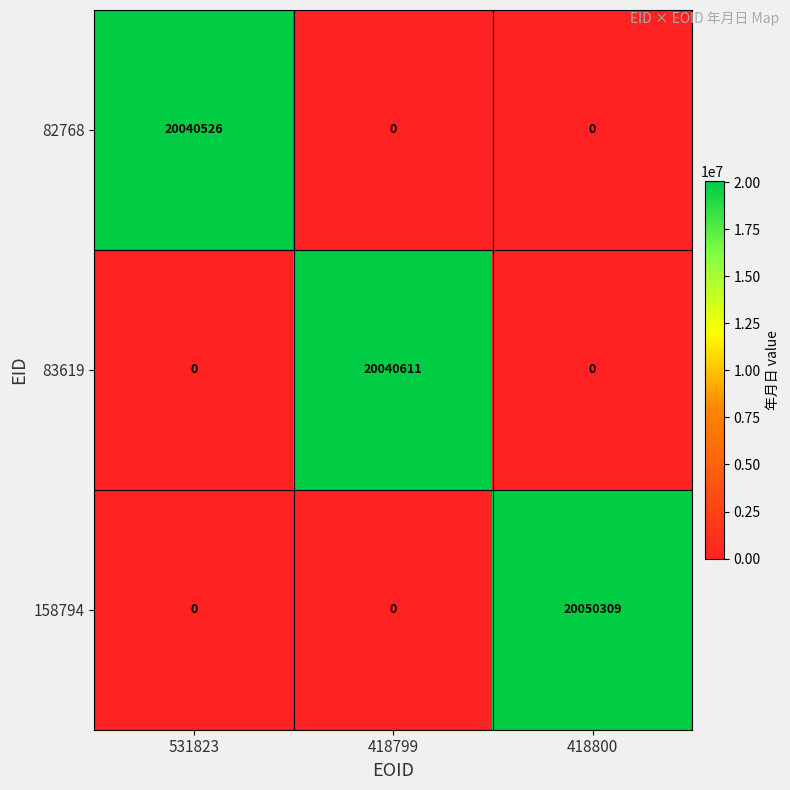

Read the 83619 value at 418799, to the nearest 10.

20040610